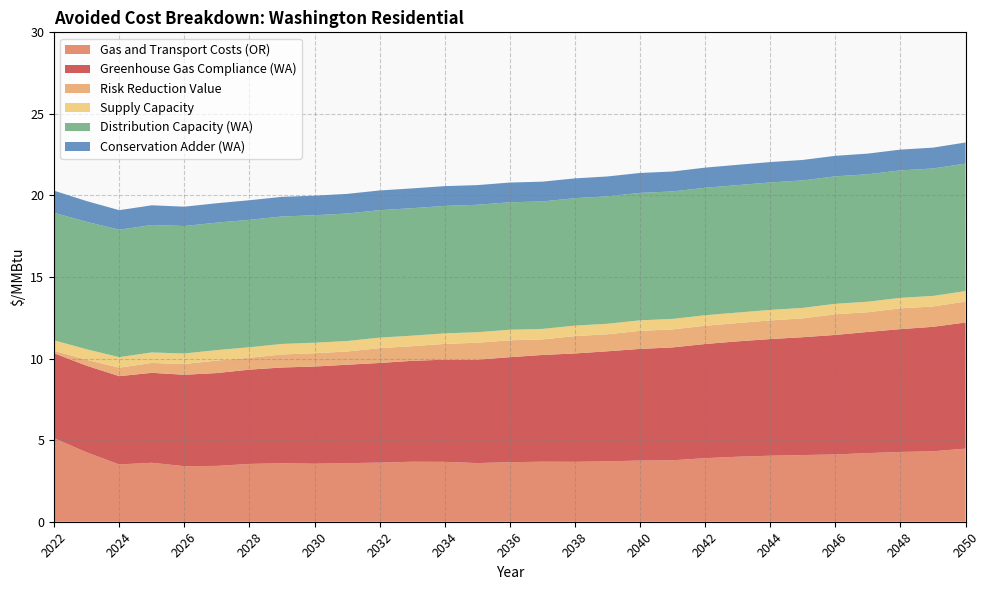

Reading left to right, what are all the values shown in this chart?

Gas and Transport Costs (OR): 2022=5.1	2023=4.3	2024=3.5	2025=3.6	2026=3.4	2027=3.4	2028=3.5	2029=3.6	2030=3.6	2031=3.6	2032=3.6	2033=3.7	2034=3.7	2035=3.6	2036=3.6	2037=3.7	2038=3.7	2039=3.7	2040=3.8	2041=3.8	2042=3.9	2043=4.0	2044=4.0	2045=4.1	2046=4.1	2047=4.2	2048=4.3	2049=4.3	2050=4.5
Greenhouse Gas Compliance (WA): 2022=5.2	2023=5.3	2024=5.4	2025=5.5	2026=5.6	2027=5.7	2028=5.8	2029=5.9	2030=6.0	2031=6.0	2032=6.1	2033=6.2	2034=6.3	2035=6.3	2036=6.4	2037=6.5	2038=6.6	2039=6.7	2040=6.8	2041=6.9	2042=7.0	2043=7.1	2044=7.1	2045=7.2	2046=7.3	2047=7.4	2048=7.5	2049=7.6	2050=7.7
Risk Reduction Value: 2022=0.1	2023=0.4	2024=0.5	2025=0.6	2026=0.7	2027=0.8	2028=0.7	2029=0.8	2030=0.8	2031=0.8	2032=0.9	2033=0.9	2034=1.0	2035=1.0	2036=1.0	2037=1.0	2038=1.1	2039=1.0	2040=1.1	2041=1.1	2042=1.1	2043=1.1	2044=1.1	2045=1.2	2046=1.3	2047=1.2	2048=1.3	2049=1.2	2050=1.3
Supply Capacity: 2022=0.6	2023=0.6	2024=0.6	2025=0.6	2026=0.6	2027=0.6	2028=0.6	2029=0.6	2030=0.6	2031=0.6	2032=0.6	2033=0.6	2034=0.6	2035=0.6	2036=0.6	2037=0.6	2038=0.6	2039=0.6	2040=0.6	2041=0.6	2042=0.6	2043=0.6	2044=0.6	2045=0.6	2046=0.6	2047=0.6	2048=0.6	2049=0.6	2050=0.6
Distribution Capacity (WA): 2022=7.8	2023=7.8	2024=7.8	2025=7.8	2026=7.8	2027=7.8	2028=7.8	2029=7.8	2030=7.8	2031=7.8	2032=7.8	2033=7.8	2034=7.8	2035=7.8	2036=7.8	2037=7.8	2038=7.8	2039=7.8	2040=7.8	2041=7.8	2042=7.8	2043=7.8	2044=7.8	2045=7.8	2046=7.8	2047=7.8	2048=7.8	2049=7.8	2050=7.8
Conservation Adder (WA): 2022=1.4	2023=1.3	2024=1.2	2025=1.2	2026=1.2	2027=1.2	2028=1.2	2029=1.2	2030=1.2	2031=1.2	2032=1.2	2033=1.2	2034=1.2	2035=1.2	2036=1.2	2037=1.2	2038=1.2	2039=1.2	2040=1.2	2041=1.2	2042=1.2	2043=1.2	2044=1.3	2045=1.3	2046=1.3	2047=1.3	2048=1.3	2049=1.3	2050=1.3